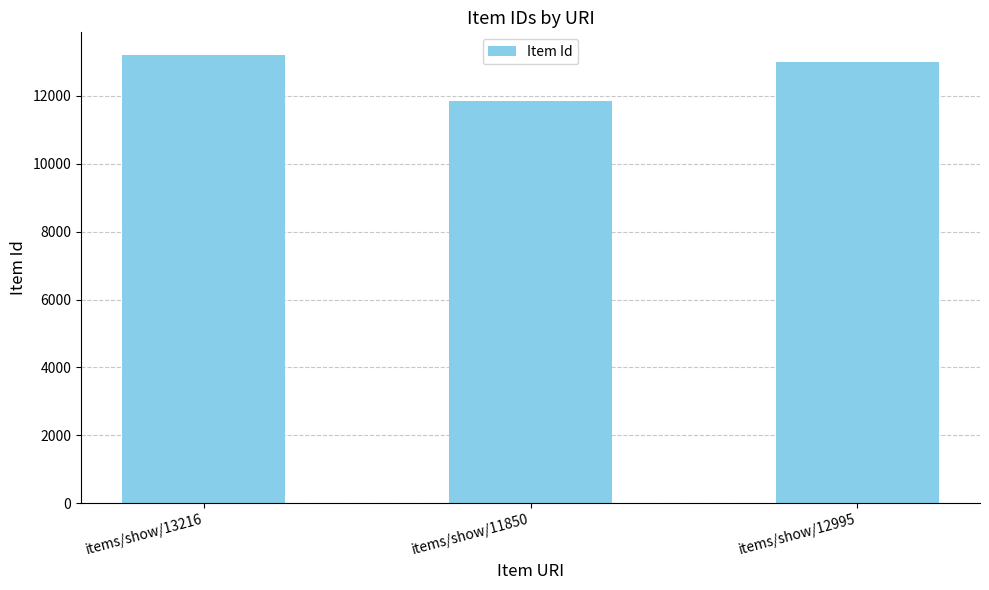

What is the label of the 1st bar from the right?

items/show/12995